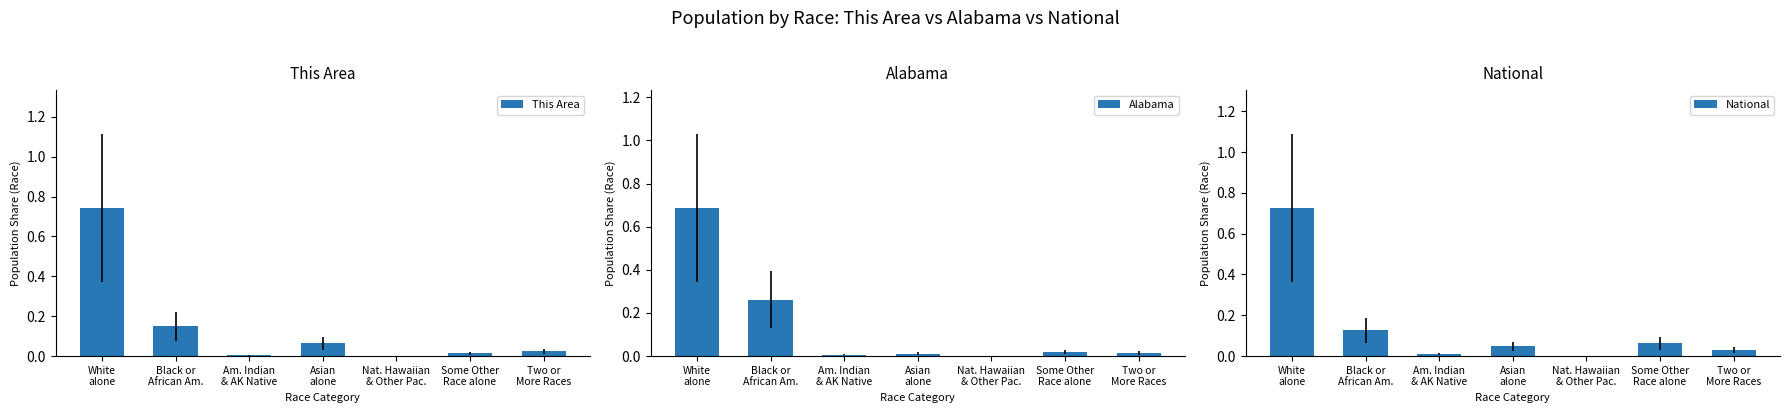

Which series has the widest spread of values?

This Area